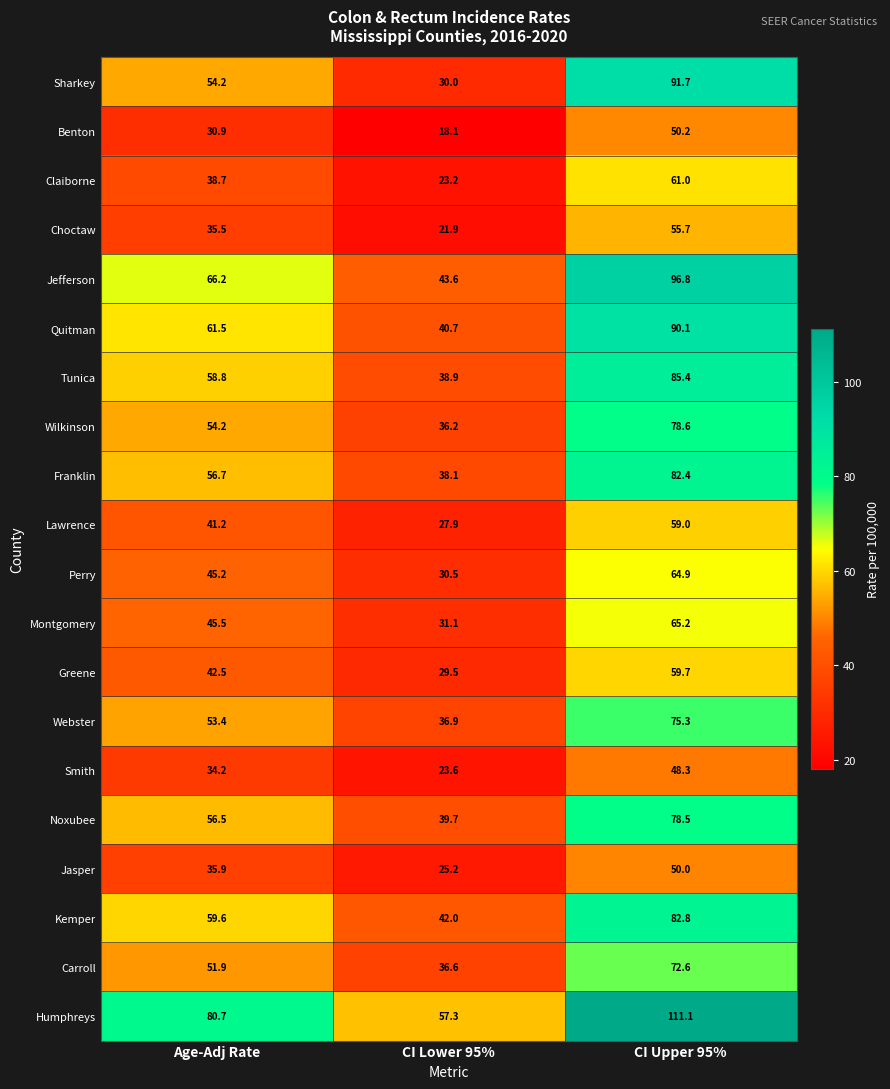

Rank the series by their maximum value, from lowest to highest.

Smith, Jasper, Benton, Choctaw, Lawrence, Greene, Claiborne, Perry, Montgomery, Carroll, Webster, Noxubee, Wilkinson, Franklin, Kemper, Tunica, Quitman, Sharkey, Jefferson, Humphreys